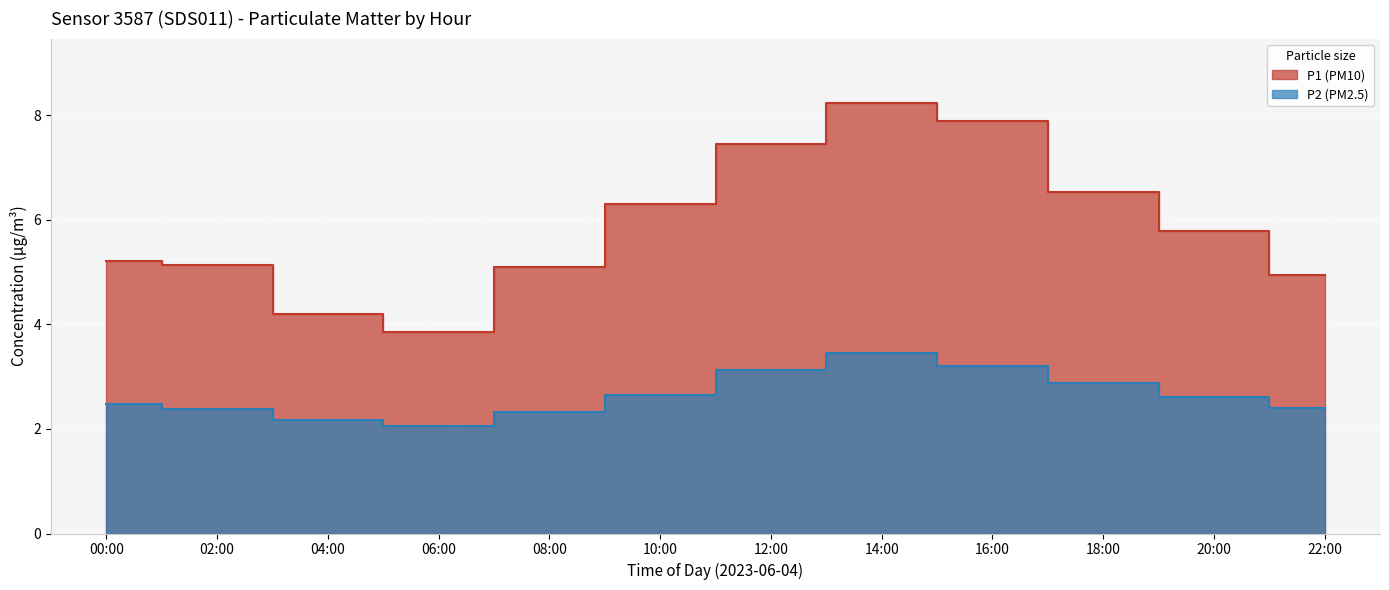

True or false: P1 (PM10) and P2 (PM2.5) cross at least once.

False